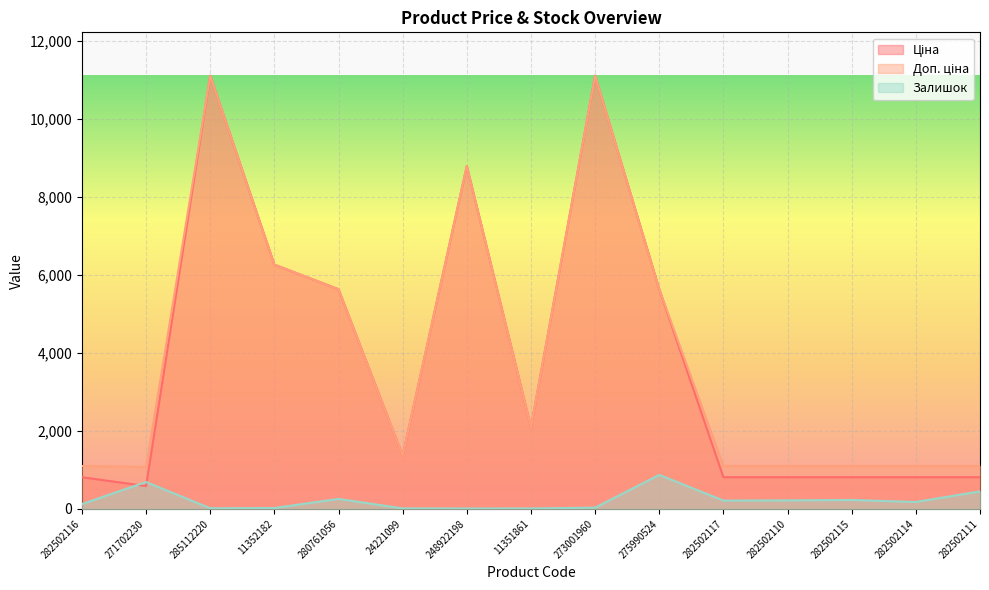

Reading left to right, list all the values displayed in this chart.

Ціна: 282502116=813.0	271702230=586.0	285112220=11113.6	11352182=6266.7	280761056=5636.0	24221099=1366.3	248922198=8797.6	11351861=2094.3	273001960=11113.6	275990524=5636.0	282502117=813.0	282502110=813.0	282502115=813.0	282502114=813.0	282502111=813.0
Доп. ціна: 282502116=1101.8	271702230=1074.5	285112220=11113.6	11352182=6266.7	280761056=5636.0	24221099=1366.0	248922198=8797.6	11351861=2094.0	273001960=11113.6	275990524=5636.0	282502117=1101.8	282502110=1101.8	282502115=1101.8	282502114=1101.8	282502111=1101.8
Залишок: 282502116=125.0	271702230=690.0	285112220=17.0	11352182=23.0	280761056=257.0	24221099=13.0	248922198=11.0	11351861=12.0	273001960=33.0	275990524=873.0	282502117=214.0	282502110=219.0	282502115=229.0	282502114=178.0	282502111=450.0